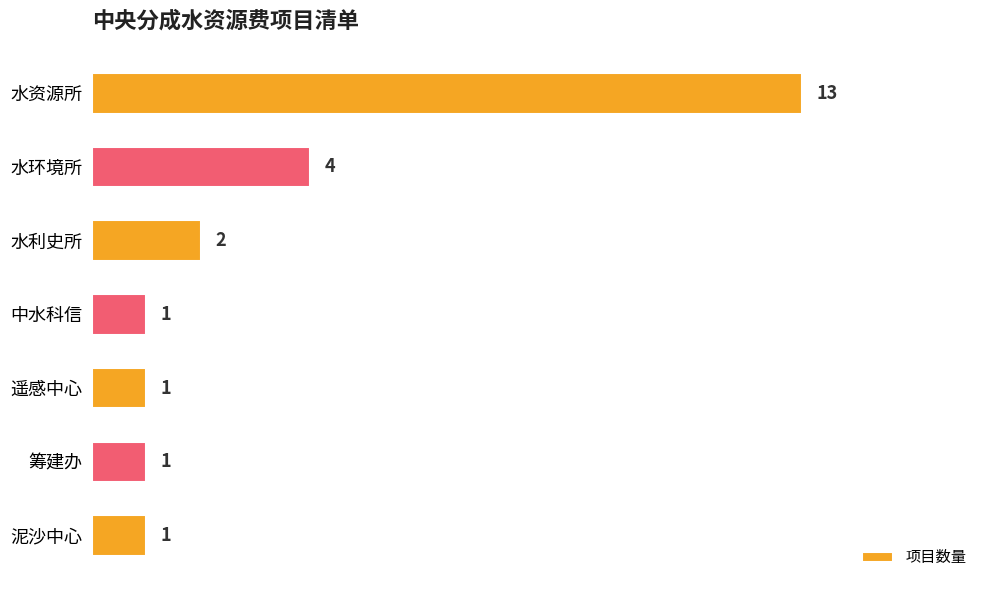

At which label is the value closest to 7?

水环境所